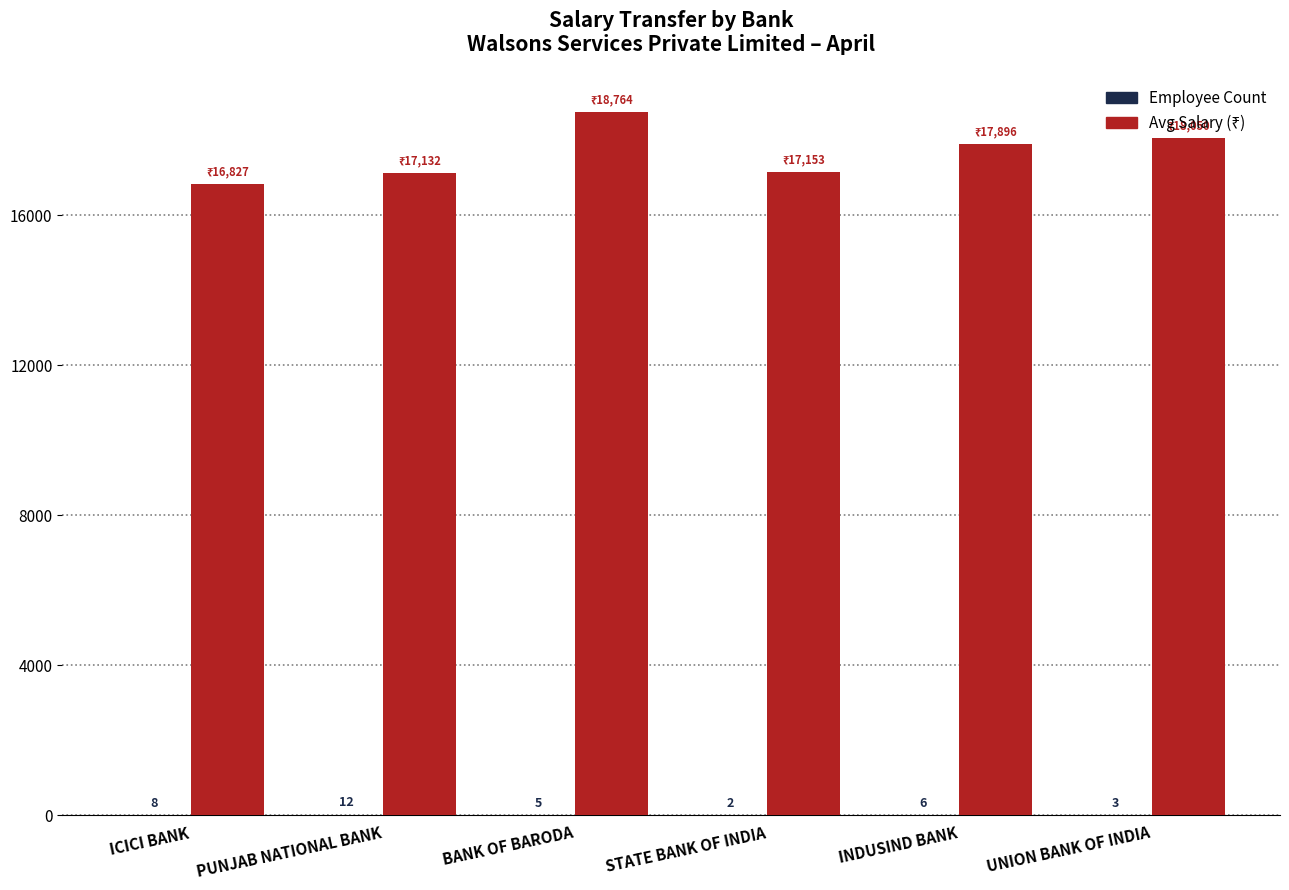

What is the total value across all series at STATE BANK OF INDIA?

17155